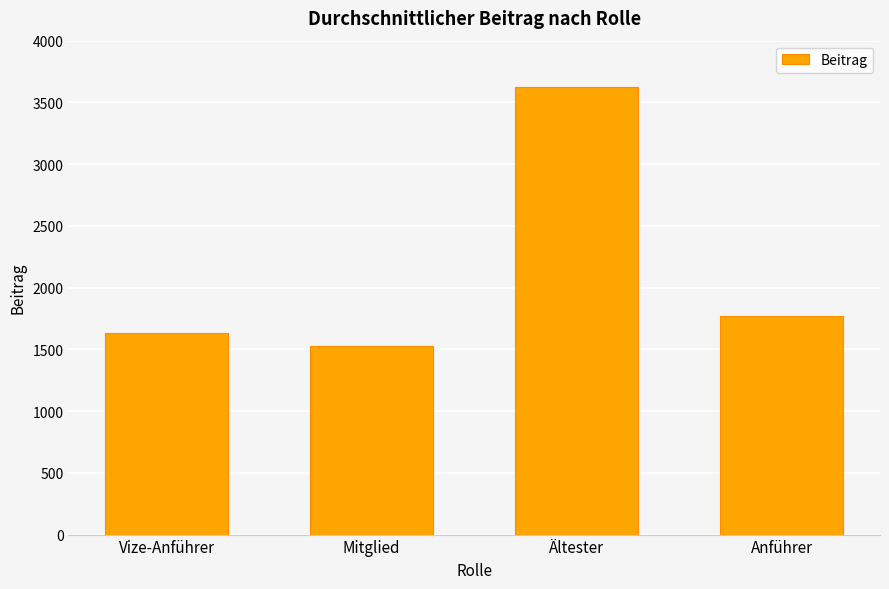

What is the maximum value shown in the chart?

3627